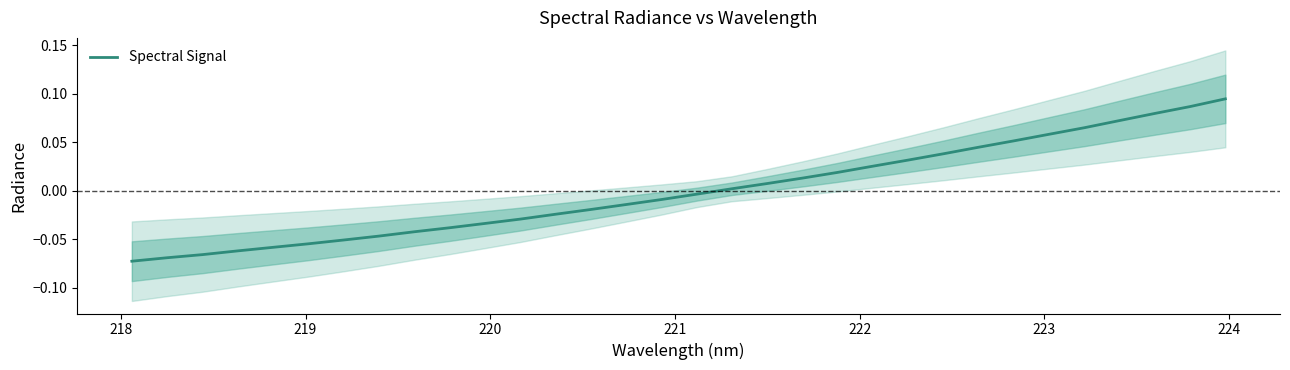

What is the difference between the maximum and minimum values?

0.2